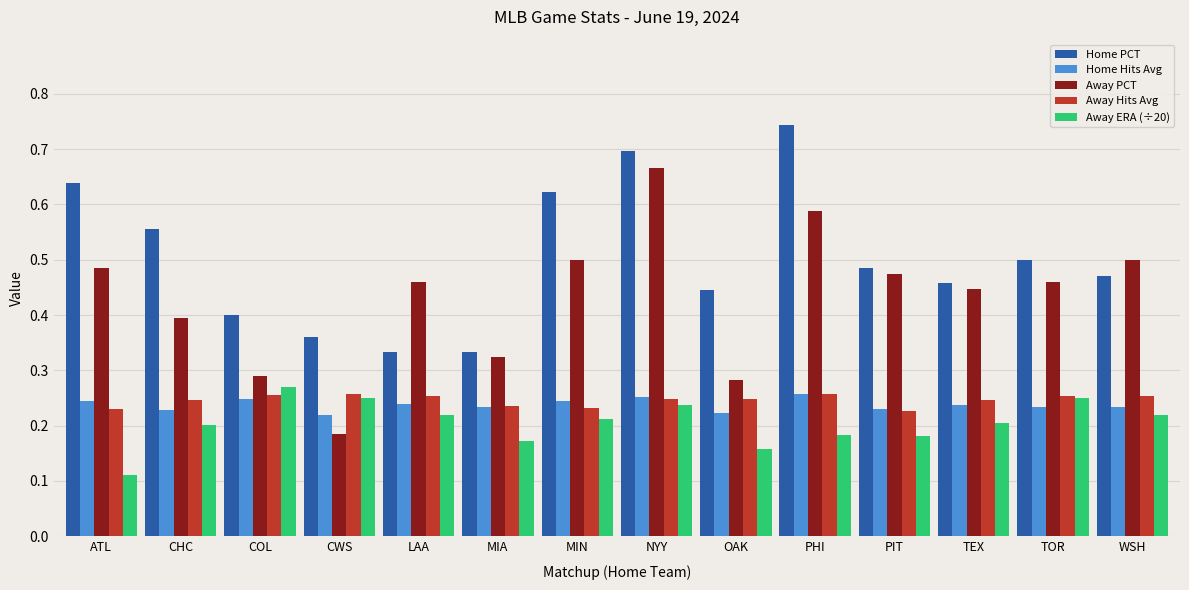

What are all the series names shown in the legend?

Home PCT, Home Hits Avg, Away PCT, Away Hits Avg, Away ERA (÷20)